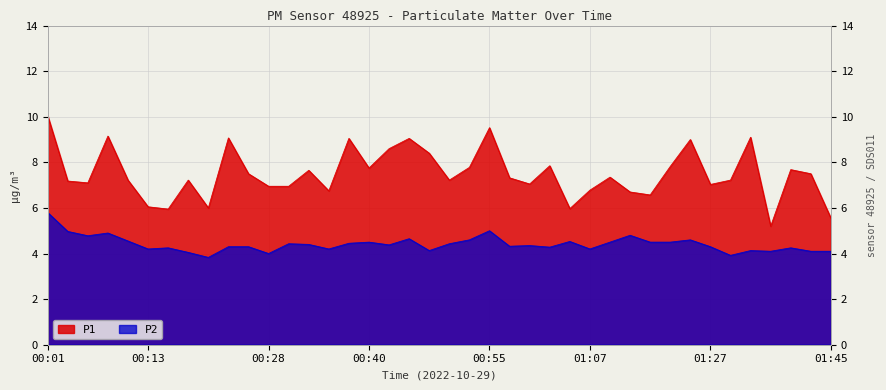

The P2 series shows 10.0 at 00:01. True or false?

False